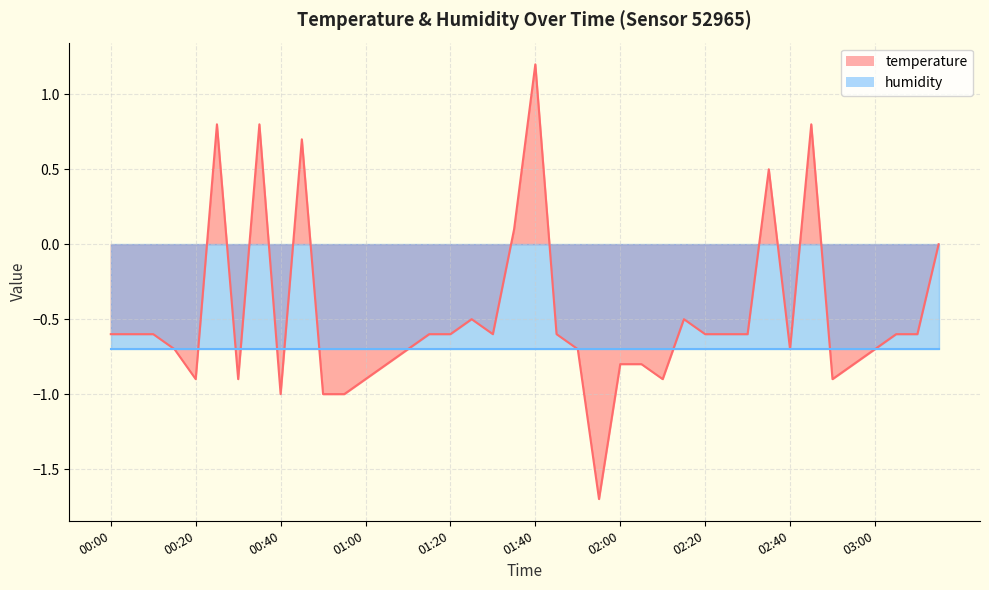

Rank the categories by value from highest to lowest.

01:40, 00:25, 00:35, 02:45, 00:45, 02:35, 01:35, 03:15, 01:25, 02:15, 00:00, 00:05, 00:10, 01:15, 01:20, 01:30, 01:45, 02:20, 02:25, 02:30, 03:05, 03:10, 00:15, 01:10, 01:50, 02:40, 03:00, 01:05, 02:00, 02:05, 02:55, 00:20, 00:30, 01:00, 02:10, 02:50, 00:40, 00:50, 00:55, 01:55